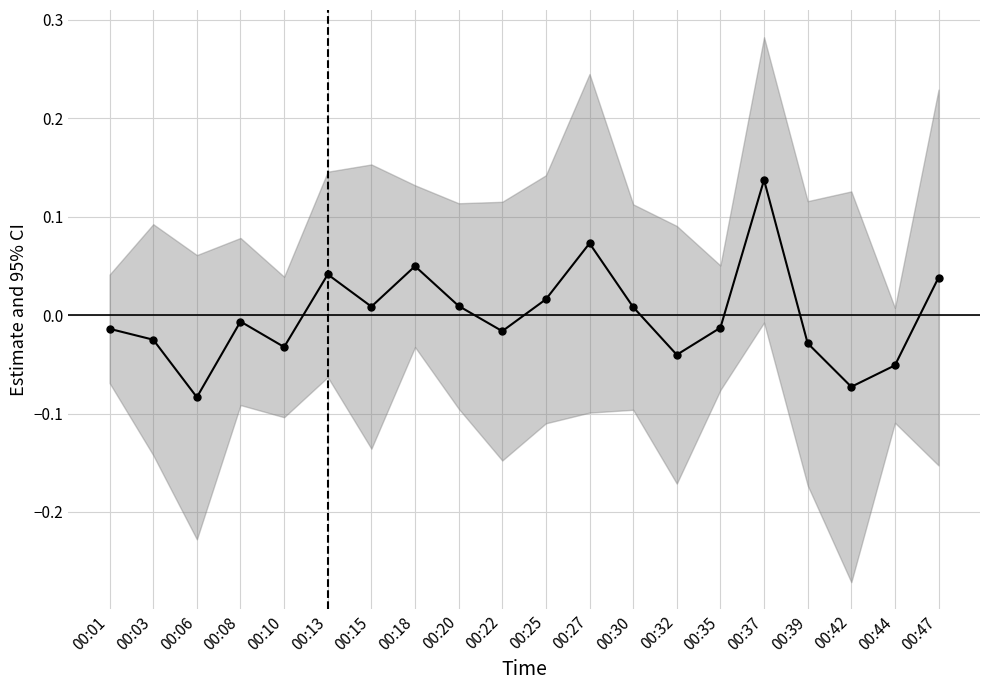

Reading left to right, extract all data points from this chart.

-0.0	-0.0	-0.1	-0.0	-0.0	0.0	0.0	0.0	0.0	-0.0	0.0	0.1	0.0	-0.0	-0.0	0.1	-0.0	-0.1	-0.1	0.0